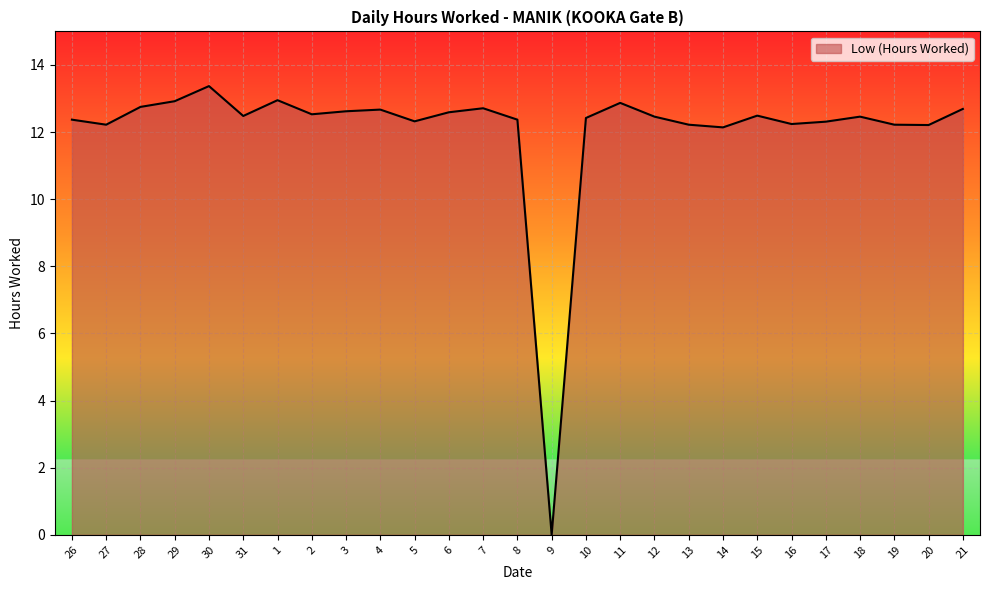

Which category has the lowest value across all series?

9